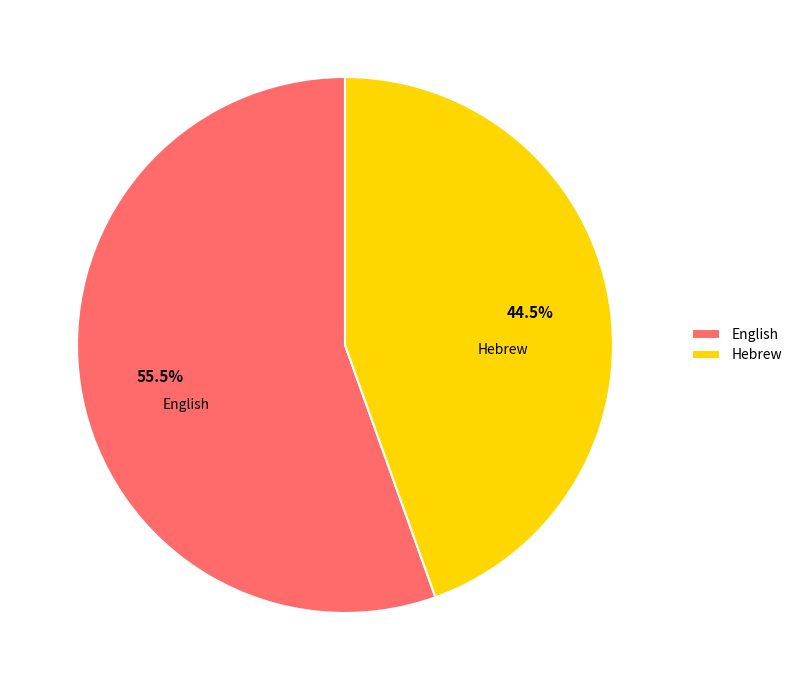

Is it true that Hebrew is 55% of the pie?

False